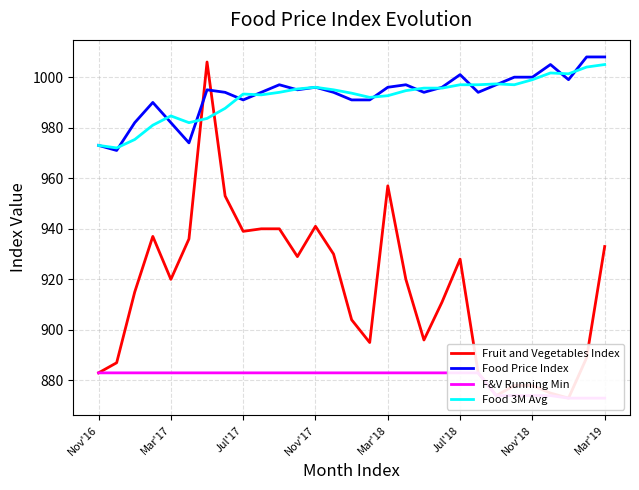

Which series has the widest spread of values?

Fruit and Vegetables Index